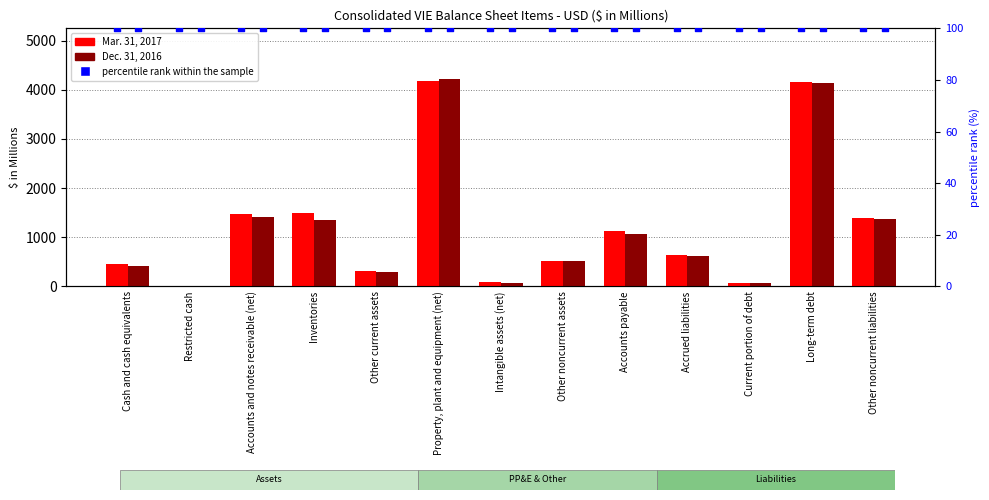

What is the total value across all series at Current portion of debt?

221